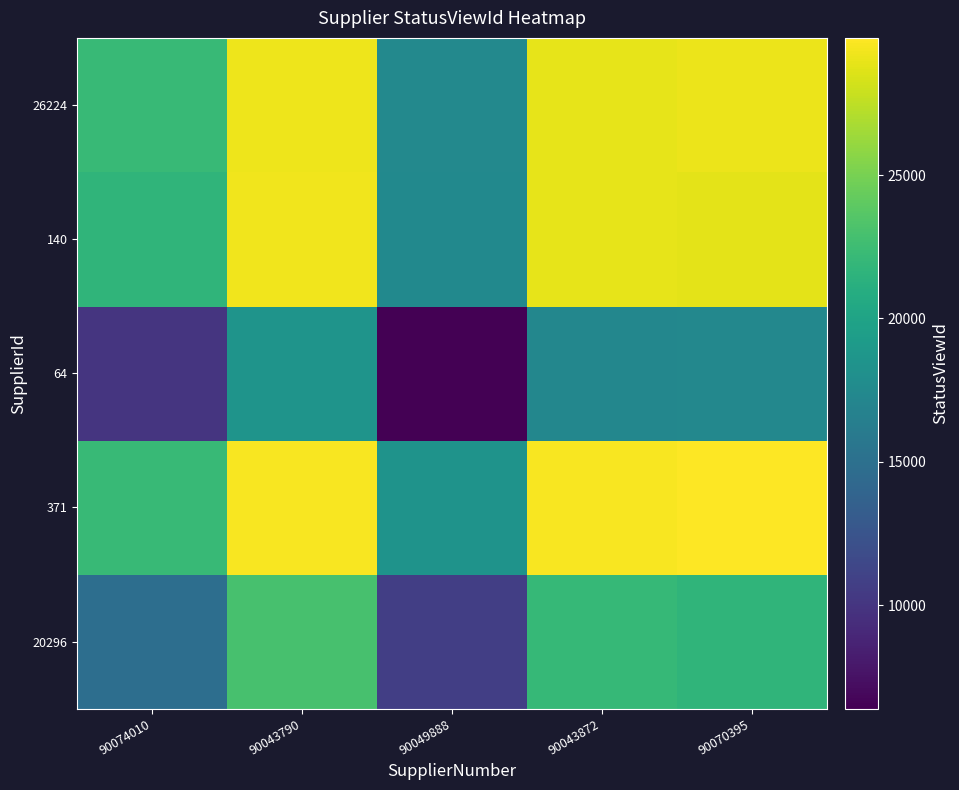

Rank the series at 90074010 from highest to lowest value.

26224, 371, 140, 20296, 64